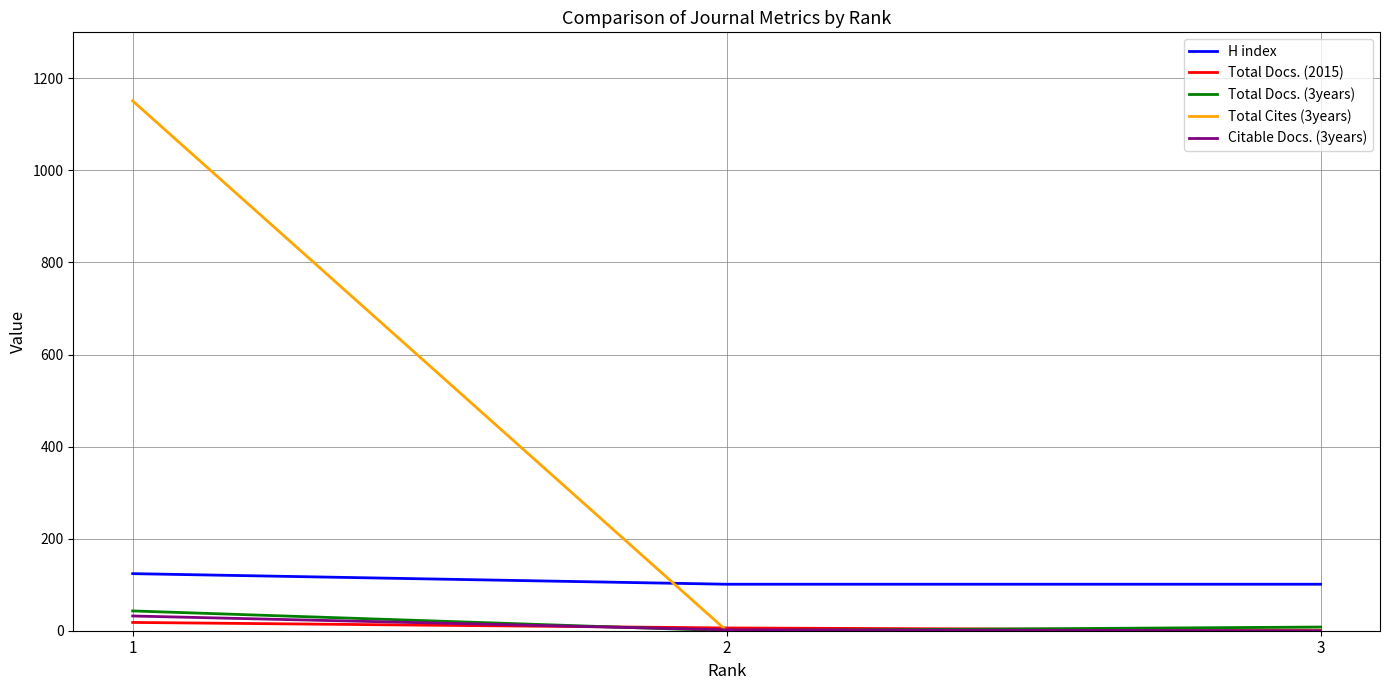

Count the number of data series in this chart.

5